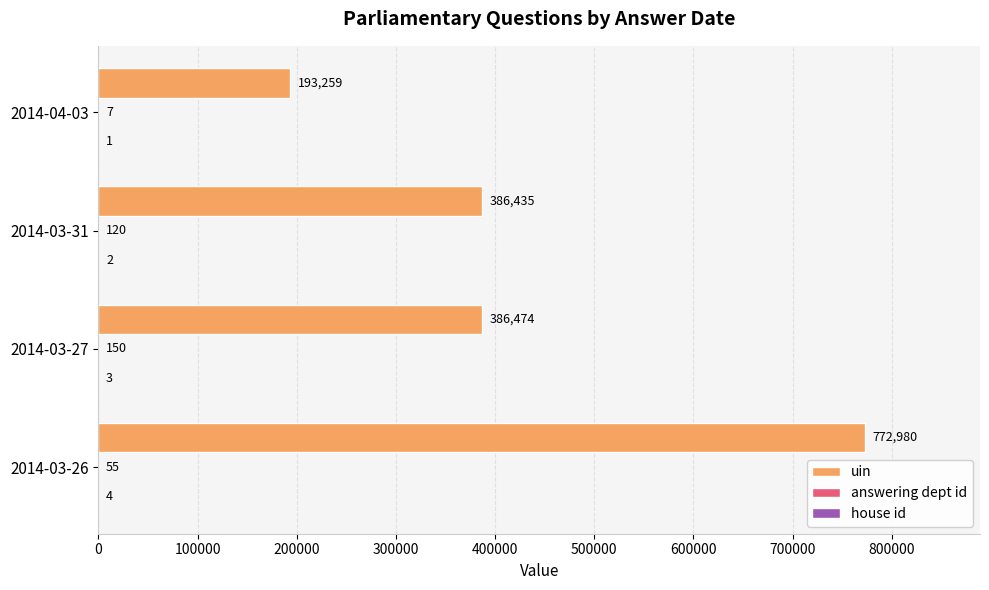

The value of uin at 2014-03-27 is 688121. True or false?

False